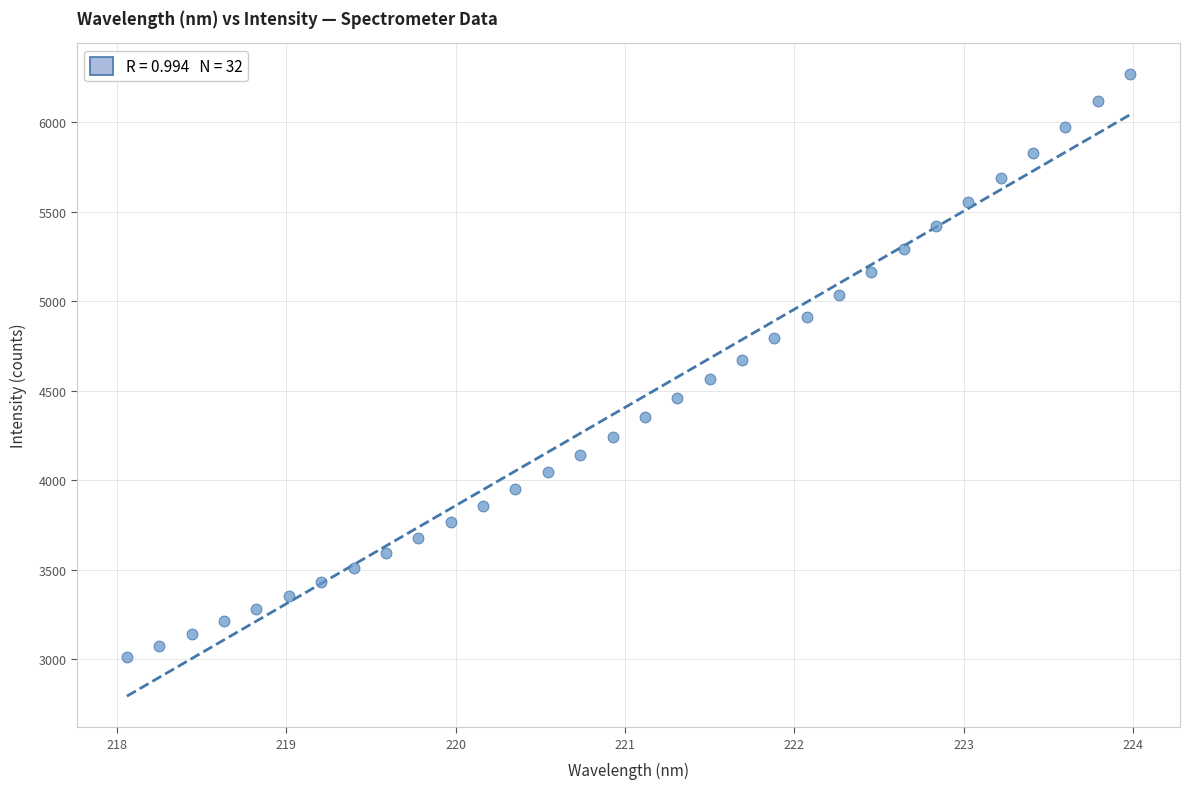

What is the range of Y values (max minus min)?

3256.8